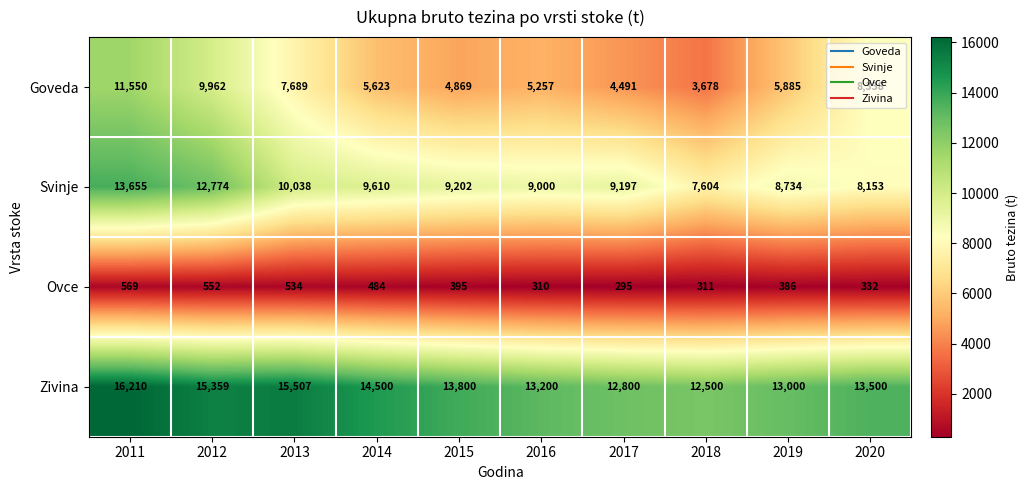

What is the difference between the maximum and minimum values in the Goveda series?

7872